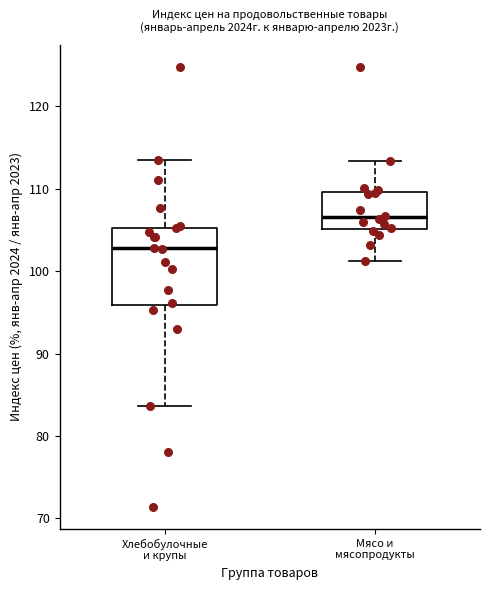

Where does the median line of the box for Хлебобулочные и крупы sit on the y-axis? The values are not printed on the chart, so give them approximately, as read against the axis.

103